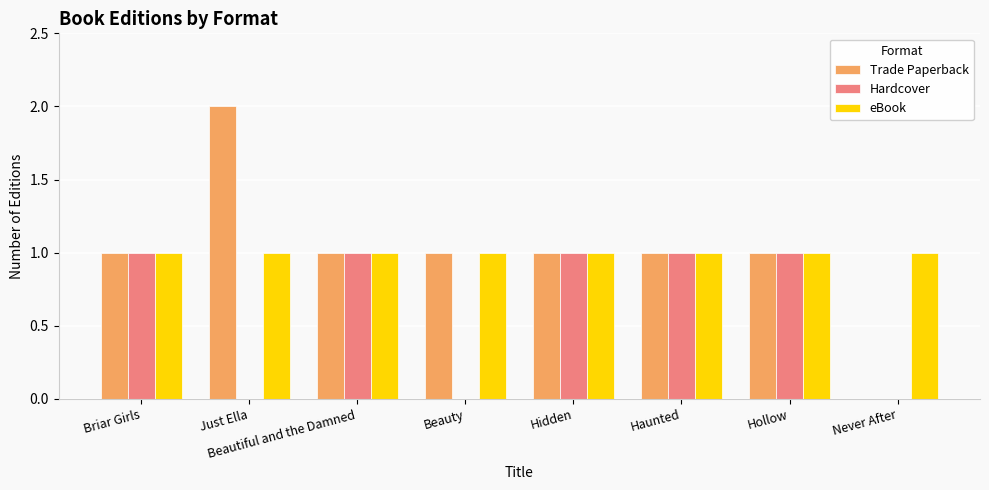

Is the value of Hardcover at Never After greater than the value of eBook at Beauty?

No